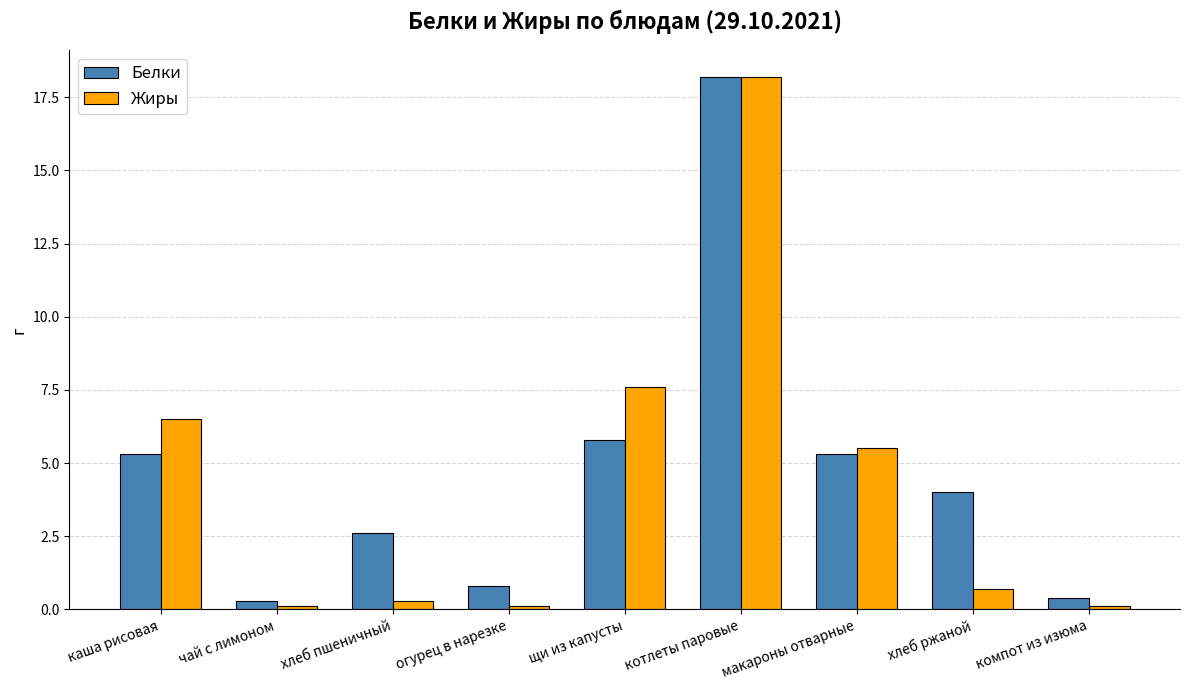

Reading left to right, extract all data points from this chart.

Белки: каша рисовая=5.3	чай с лимоном=0.3	хлеб пшеничный=2.6	огурец в нарезке=0.8	щи из капусты=5.8	котлеты паровые=18.2	макароны отварные=5.3	хлеб ржаной=4.0	компот из изюма=0.4
Жиры: каша рисовая=6.5	чай с лимоном=0.1	хлеб пшеничный=0.3	огурец в нарезке=0.1	щи из капусты=7.6	котлеты паровые=18.2	макароны отварные=5.5	хлеб ржаной=0.7	компот из изюма=0.1